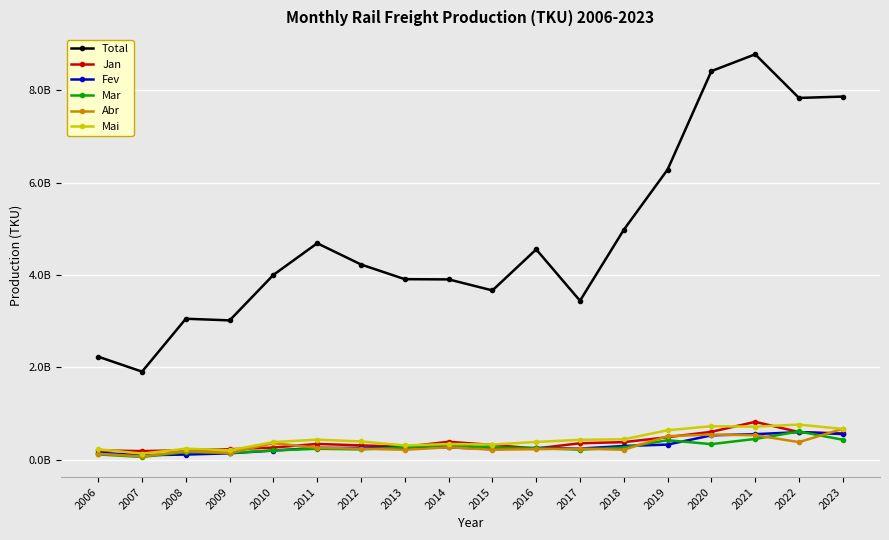

Is this an area chart (filled region under the line)?

No